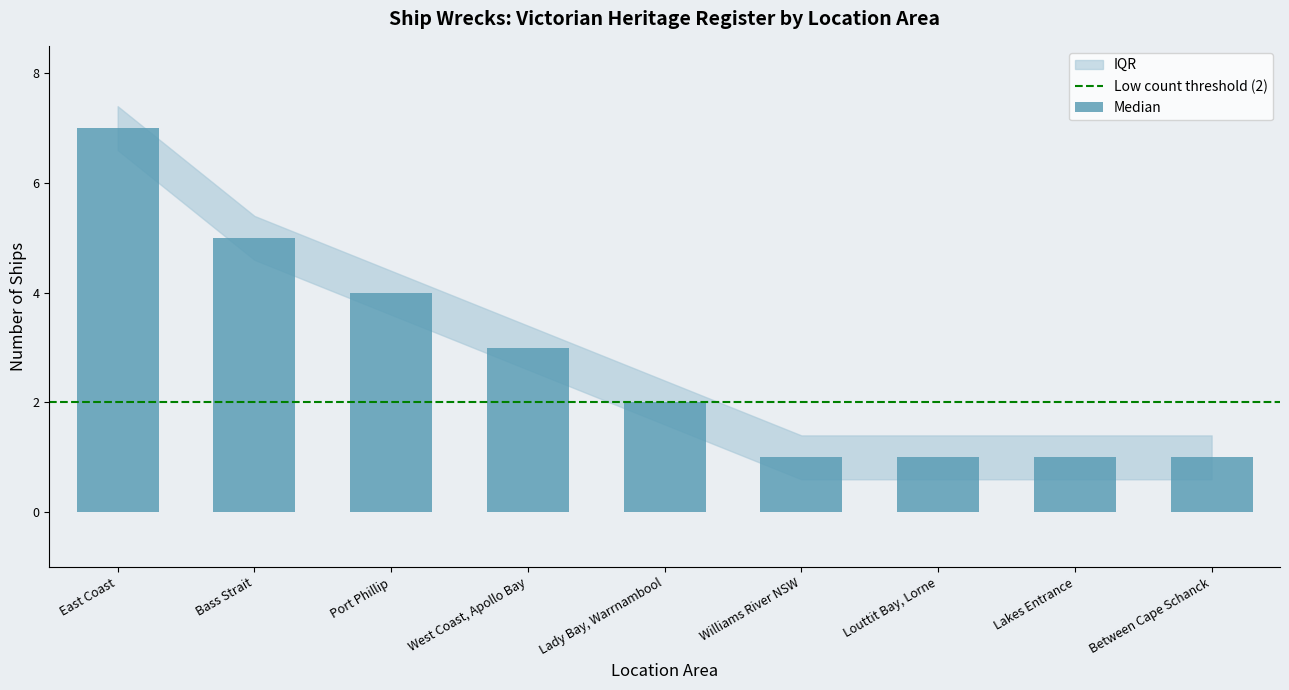

What is the label of the 3rd bar from the left?

Port Phillip